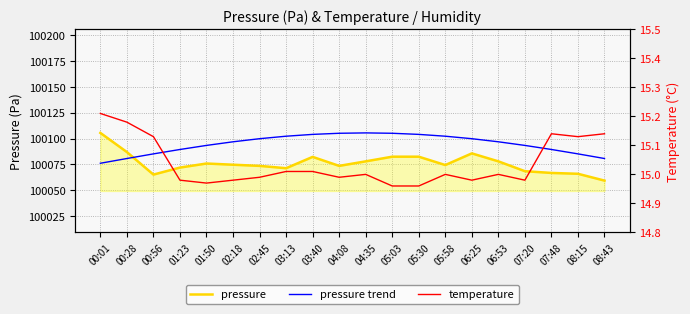

Which category has the lowest value across all series?

05:03